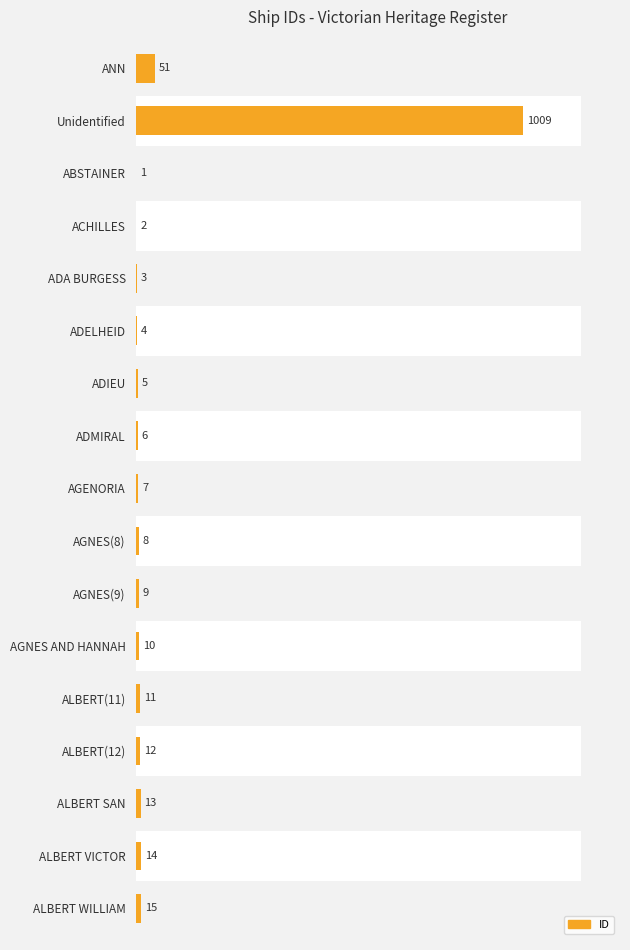

The value at ADA BURGESS is 4. True or false?

False